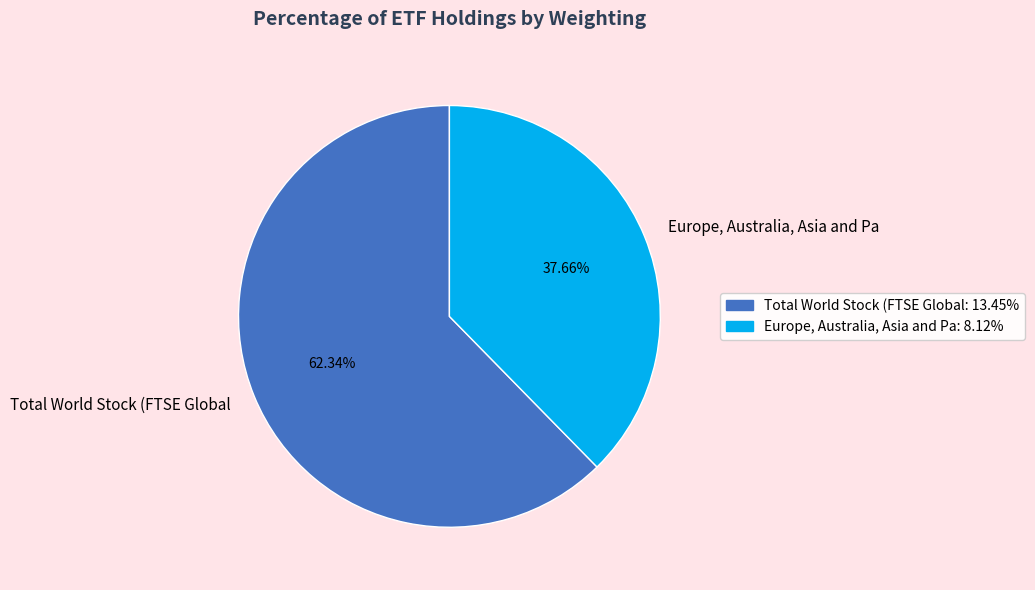

To the nearest percent, what portion does Europe, Australia, Asia and Pa represent?

38%